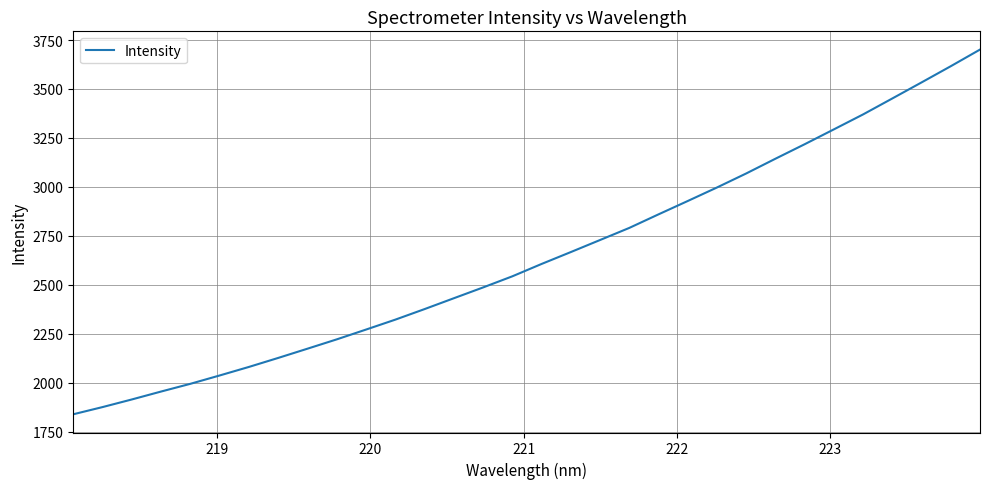

What is the smallest value displayed?

1840.0